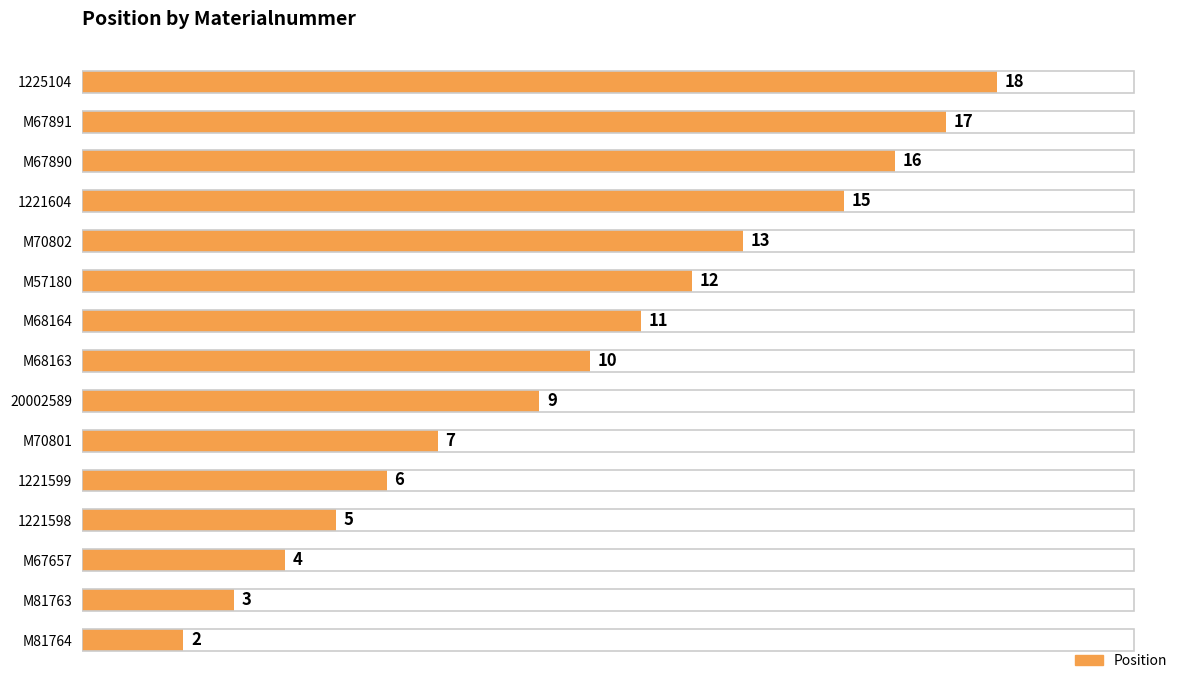

Where is the data nearest to the value 10?

M68163